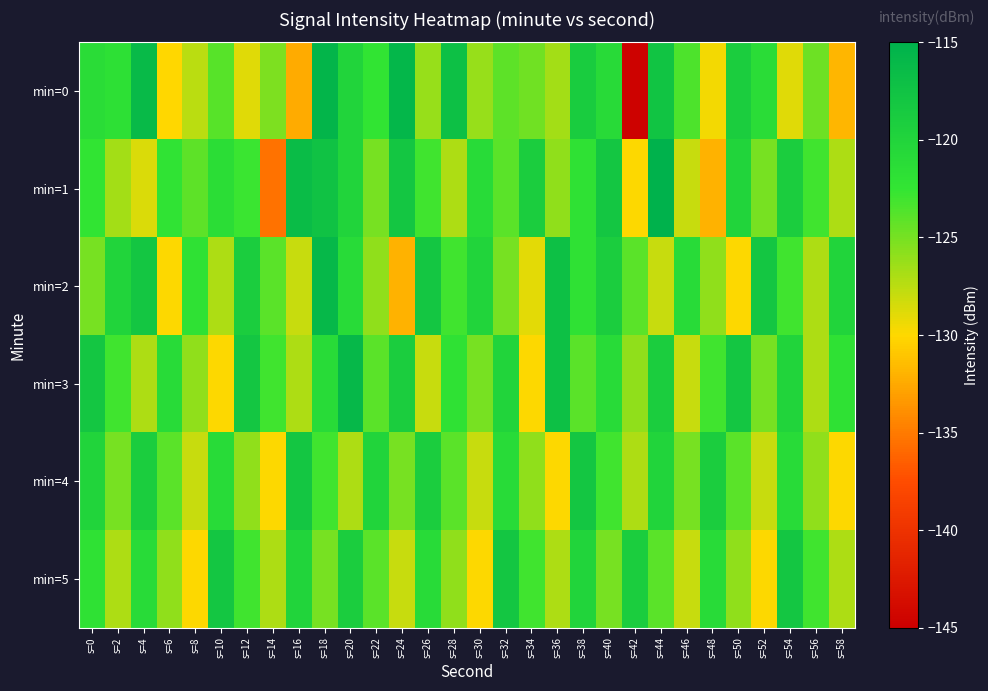

What is the maximum value shown in the chart?

-115.0